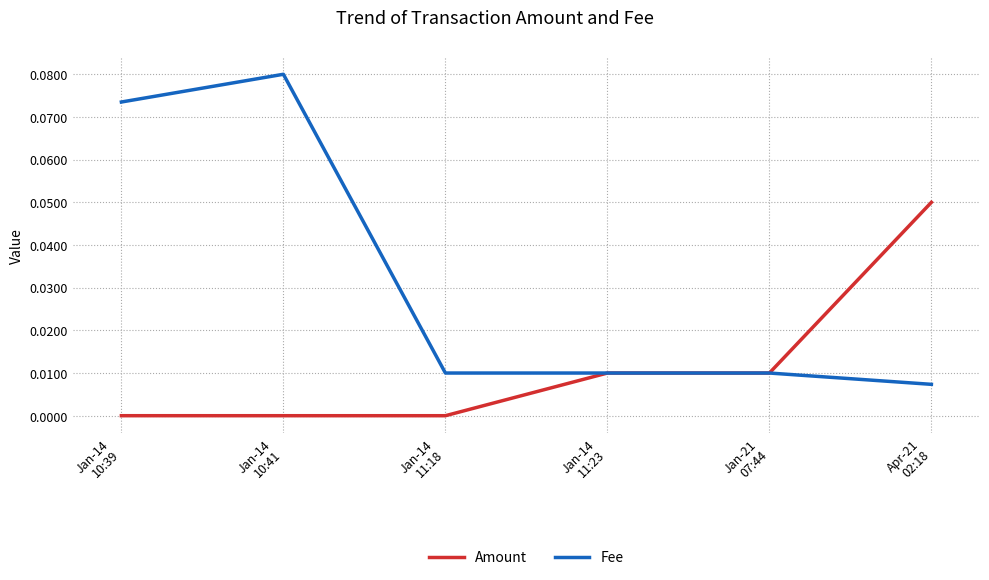

Which series has the largest total across all categories?

Fee